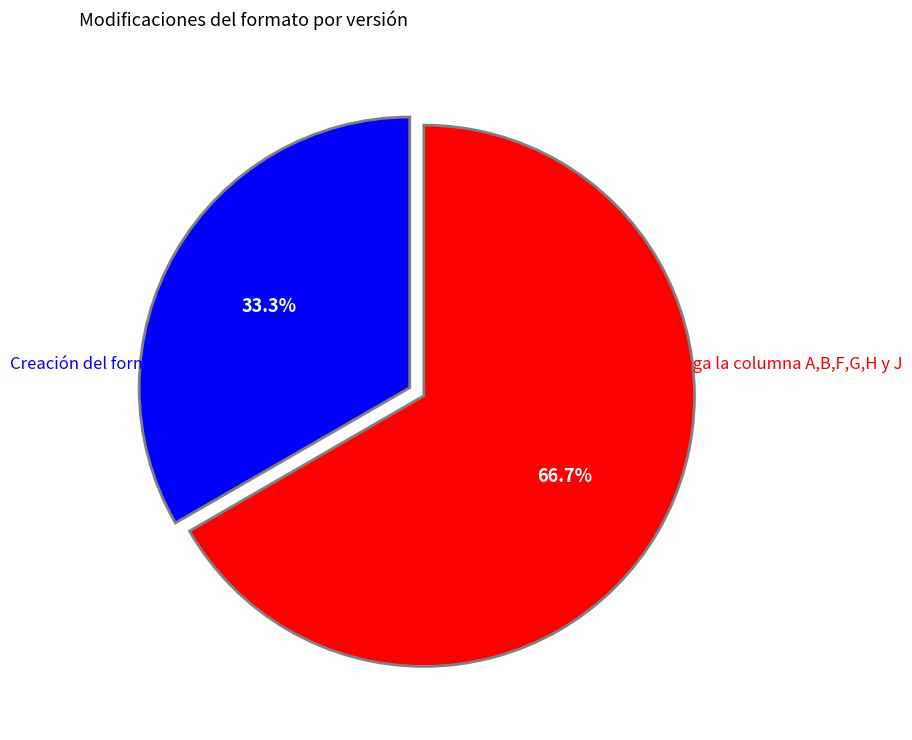

Is there a majority slice in this chart?

Yes